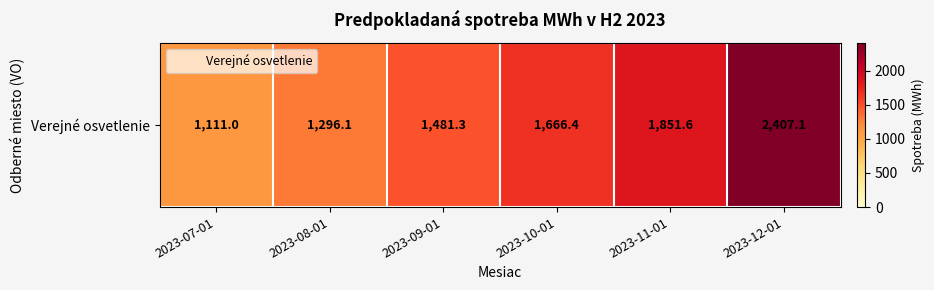

What is the sum of the values at 2023-11-01 and 2023-08-01?

3147.7